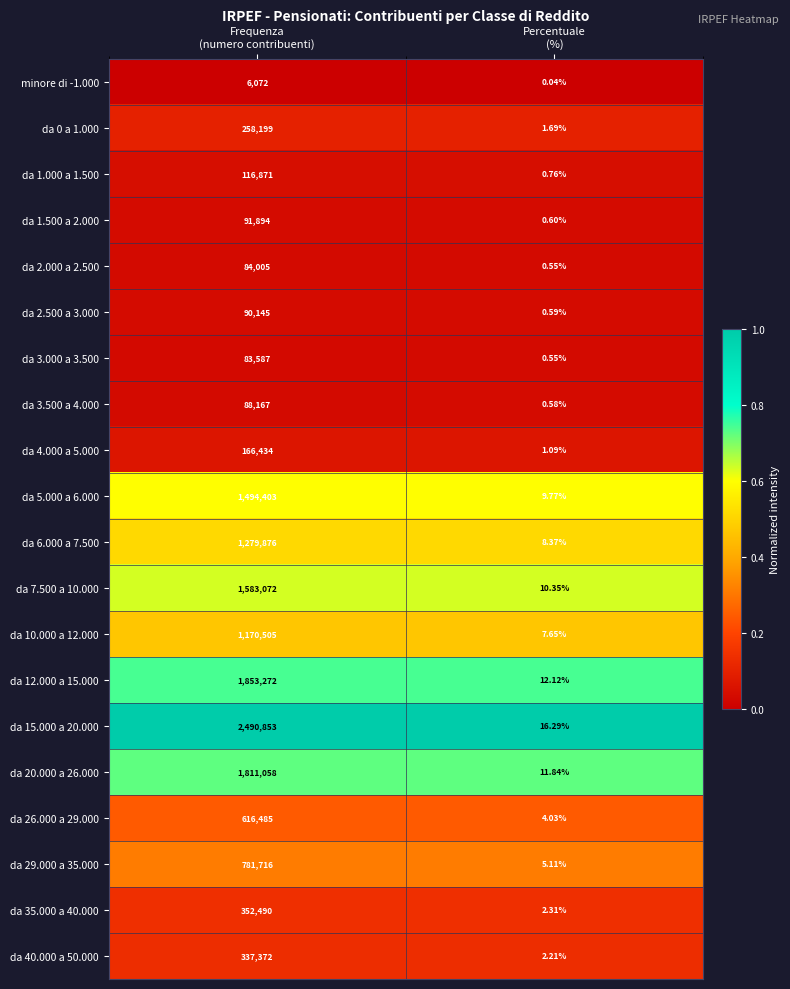

At which category is the sum across all series the highest?

Frequenza
(numero contribuenti)